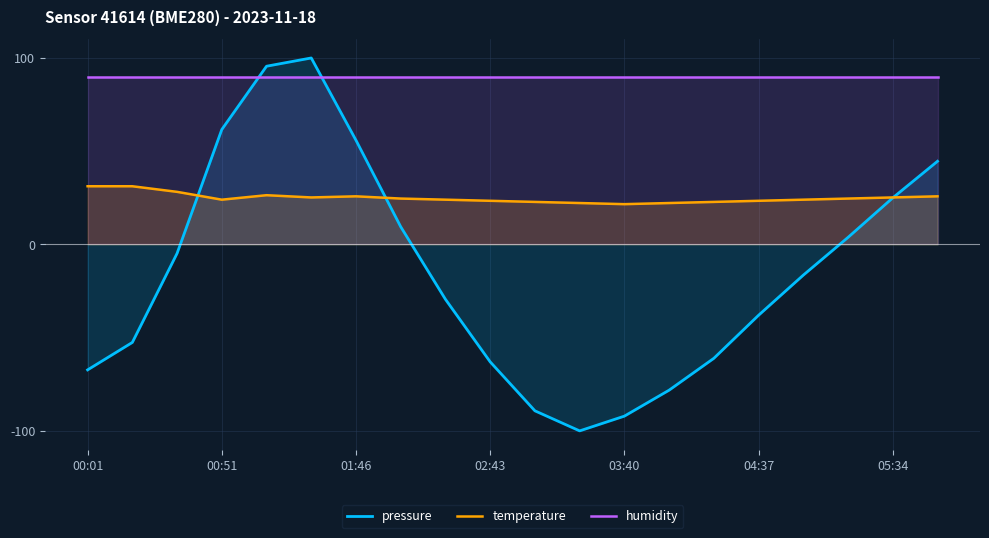

Rank the series by their average value, from highest to lowest.

humidity, temperature, pressure